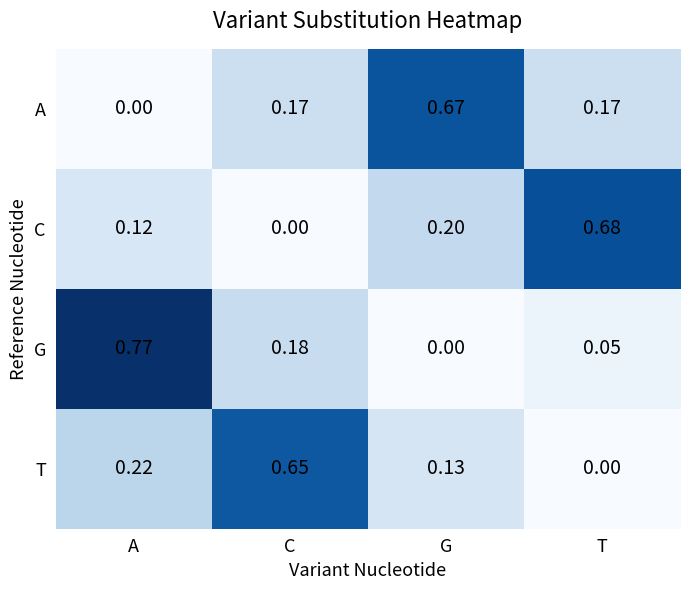

At which label does A reach its peak?

G